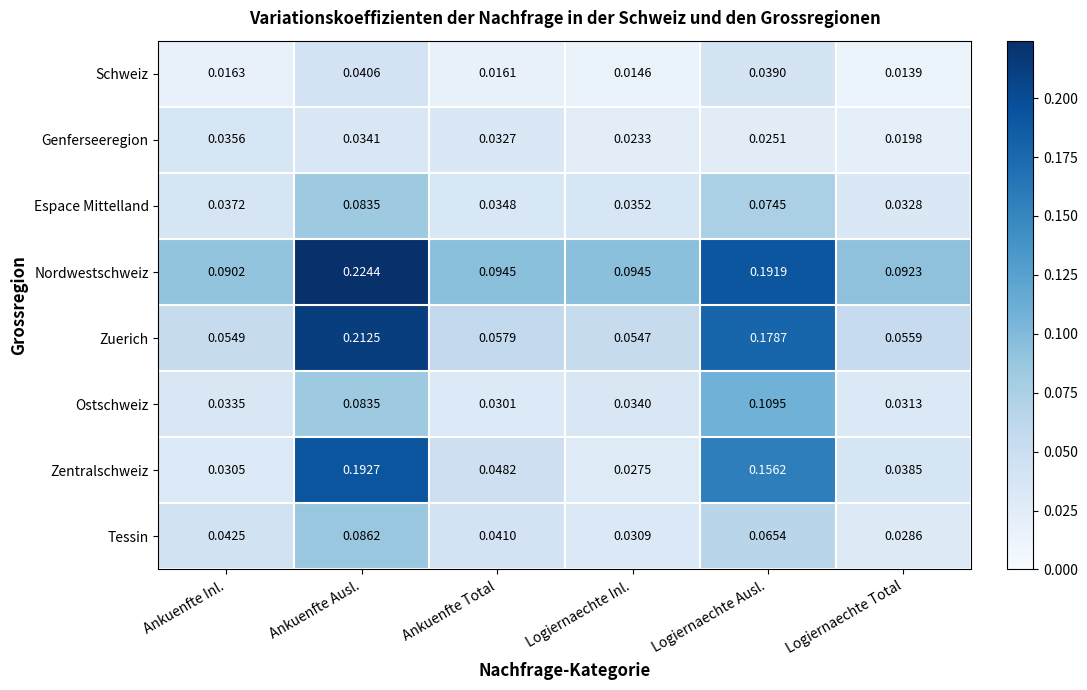

Is the value of Espace Mittelland at Logiernaechte Total greater than the value of Ostschweiz at Ankuenfte Inl.?

No